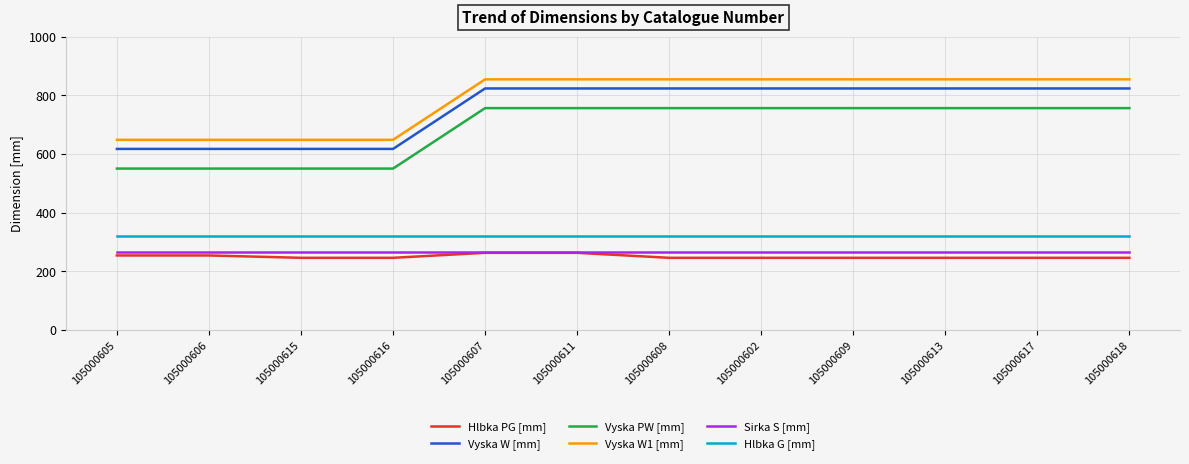

Does the chart display data point markers on the line(s)?

No